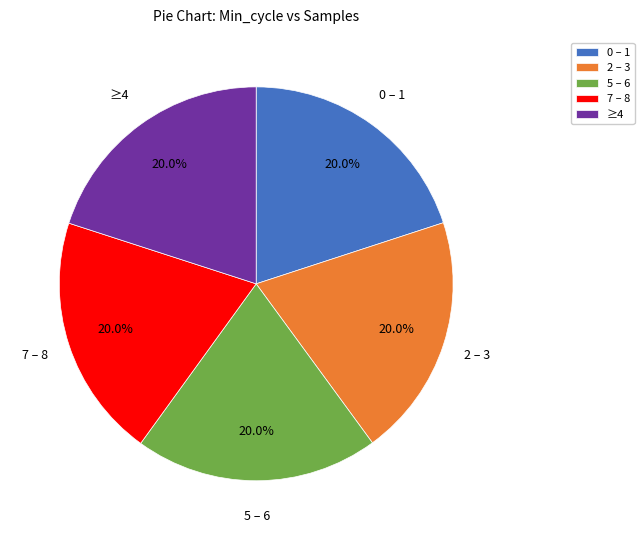

Approximately how many times larger is the value at 0 – 1 compared to 5 – 6?

1.0